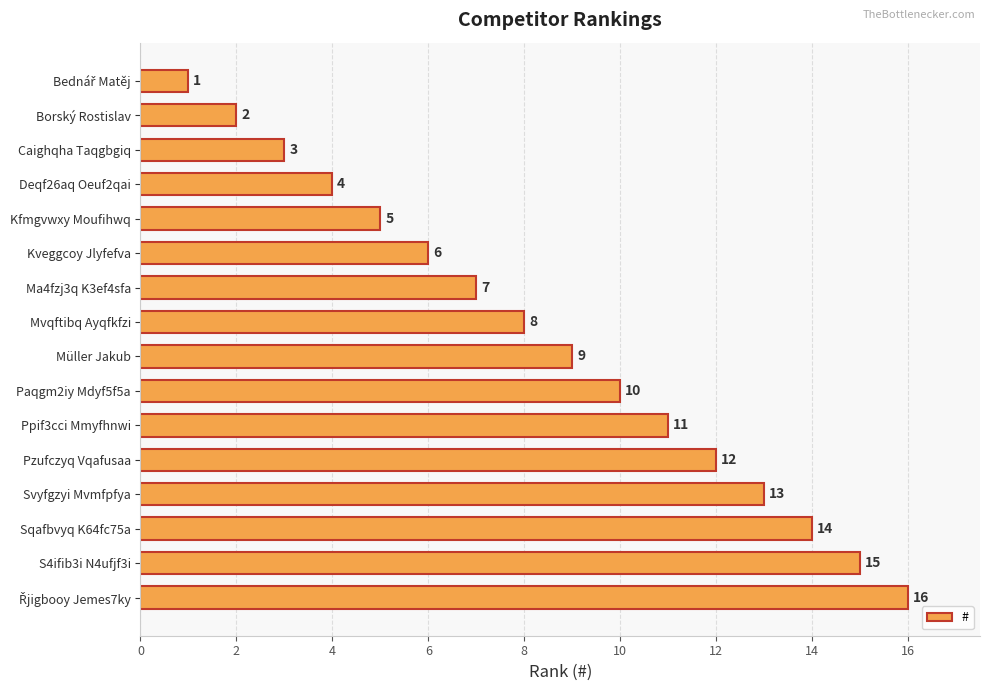

The chart shows a value of 22 at Svyfgzyi Mvmfpfya. True or false?

False